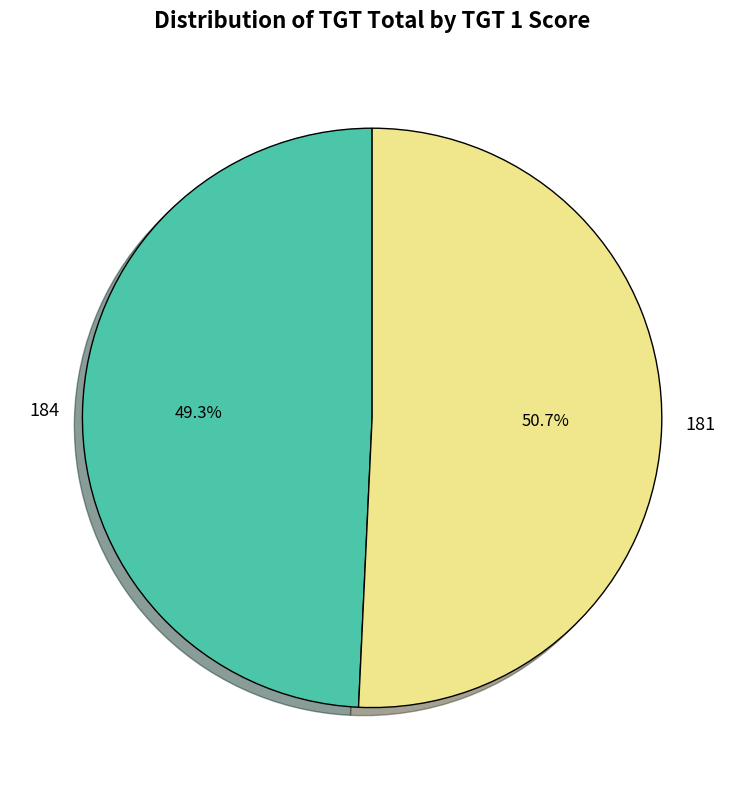

To the nearest percent, what percentage of the pie is 184?

49%